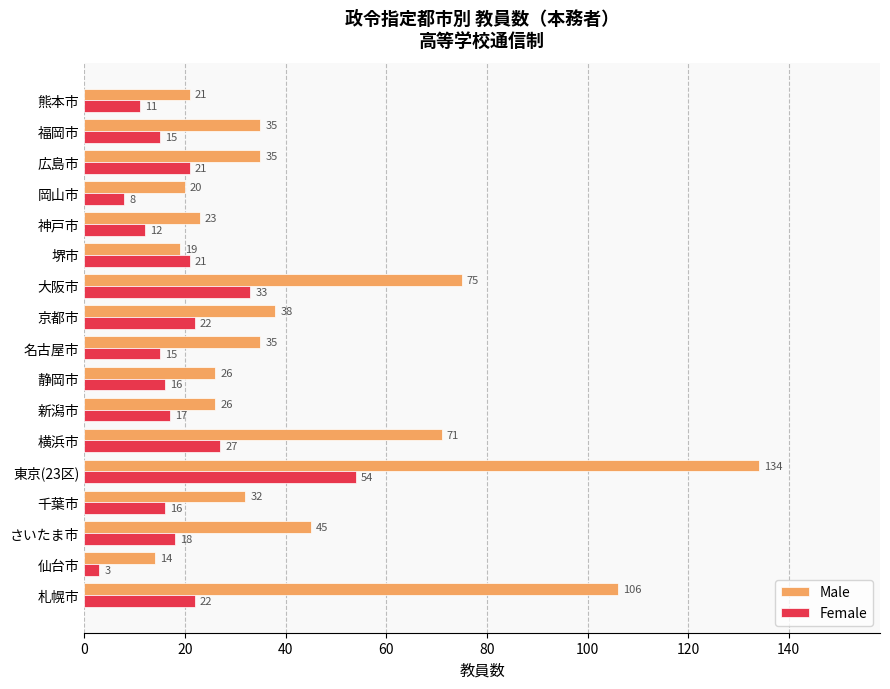

At how many categories does at least one series exceed 43?

5